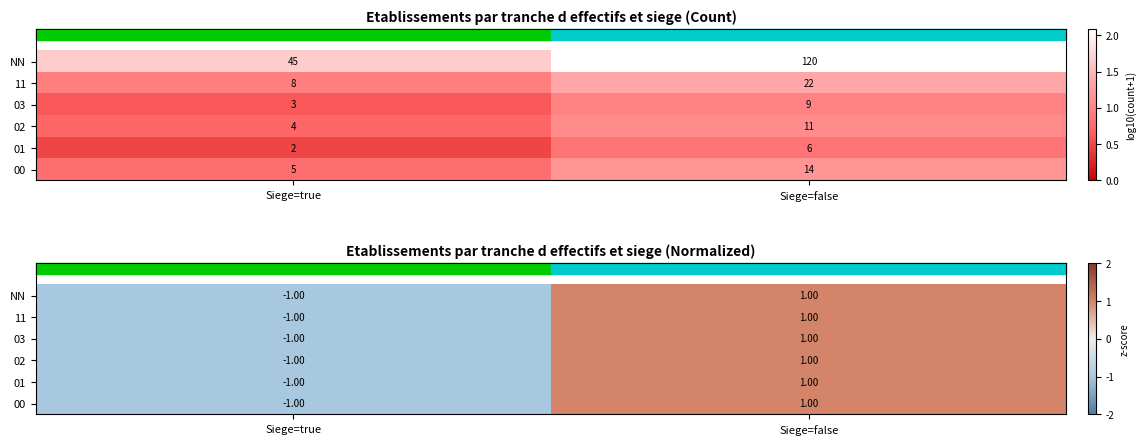

The value of 02 at Siege=false is 1. True or false?

True